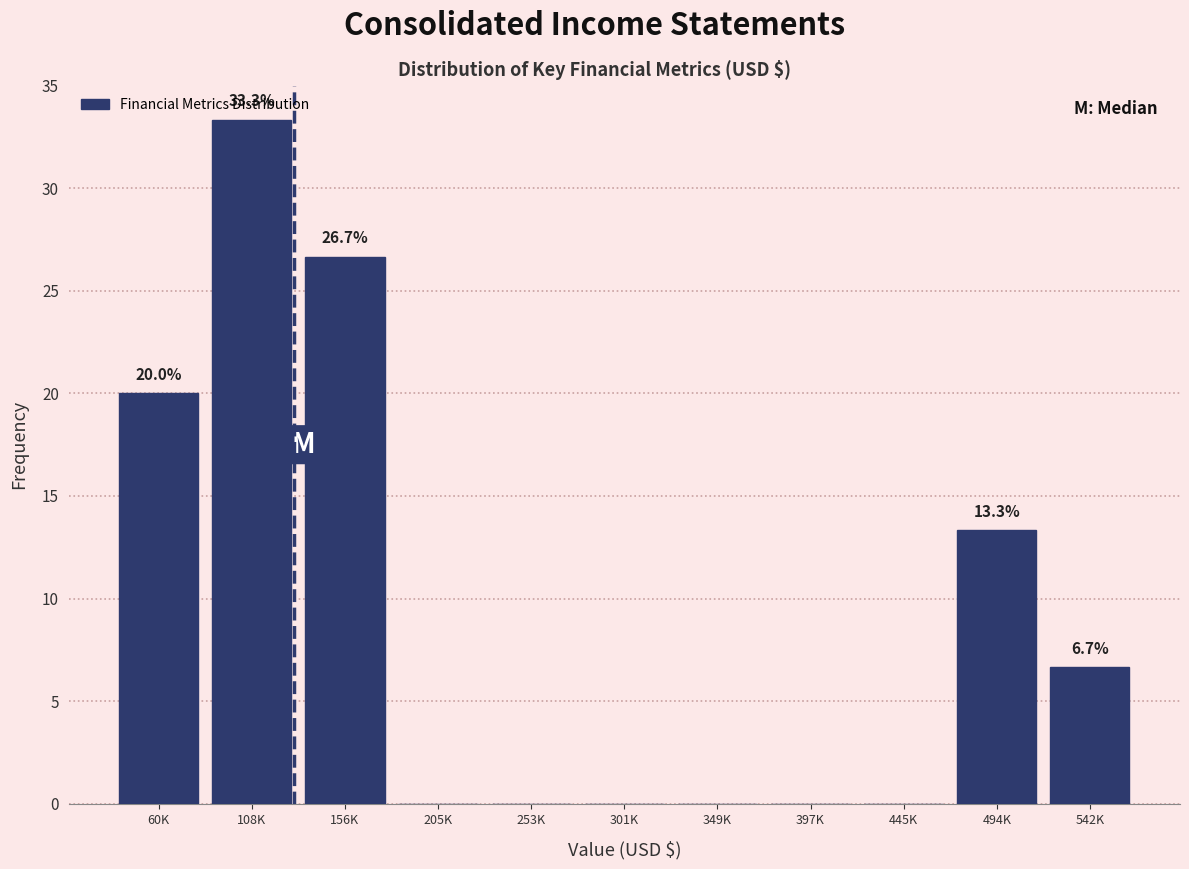

Reading left to right, what are all the values shown in this chart?

60K=20.0	108K=33.3	156K=26.7	205K=0.0	253K=0.0	301K=0.0	349K=0.0	397K=0.0	445K=0.0	494K=13.3	542K=6.7